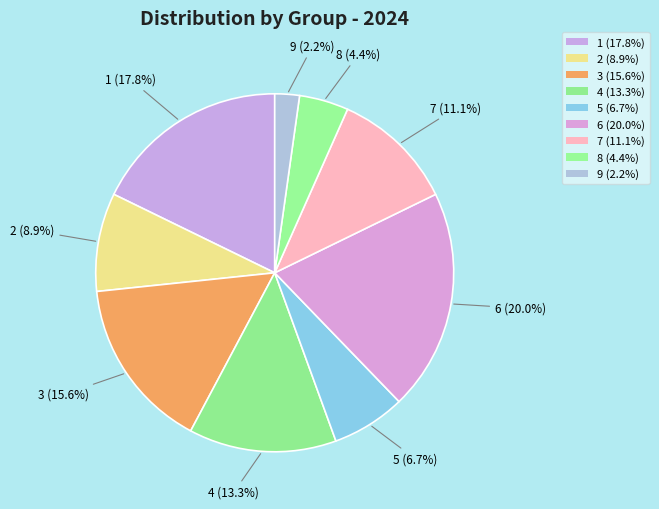

Is it true that 3 is 2% of the pie?

False